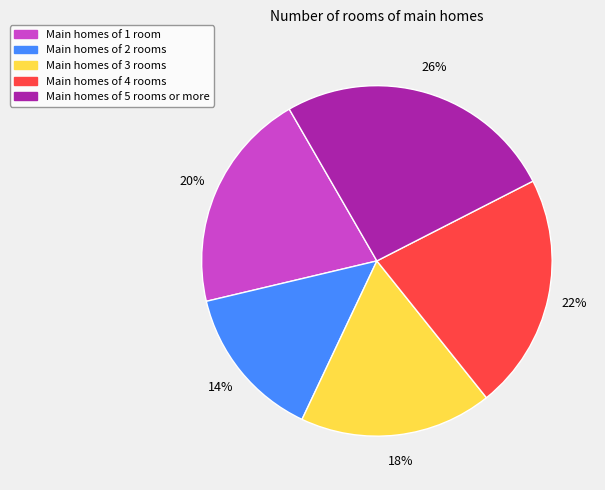

To the nearest percent, what is the difference between the largest and smallest slice percentages?

12%